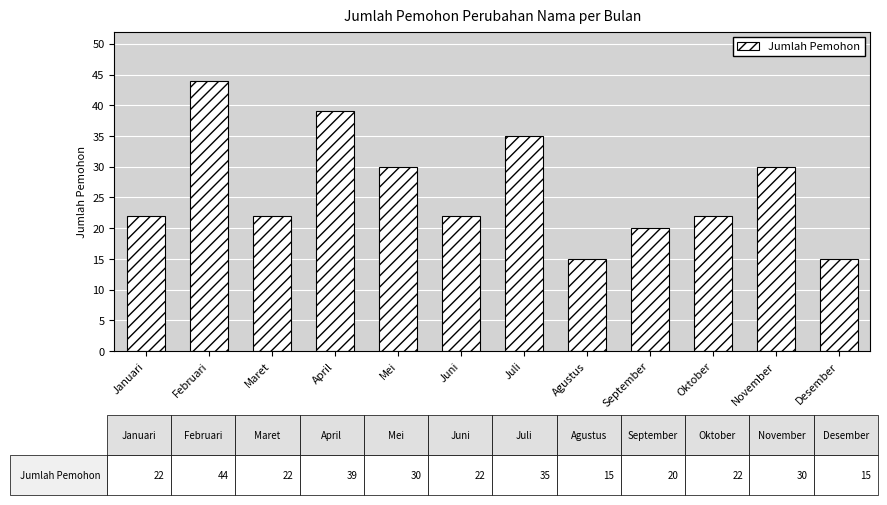

Is it true that the value at November is 30?

True